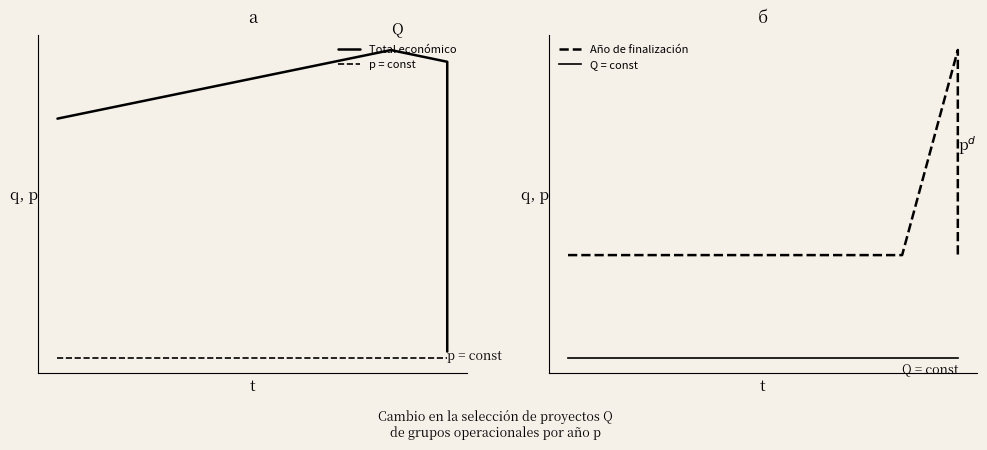

True or false: p = const and Total económico intersect in this chart.

False